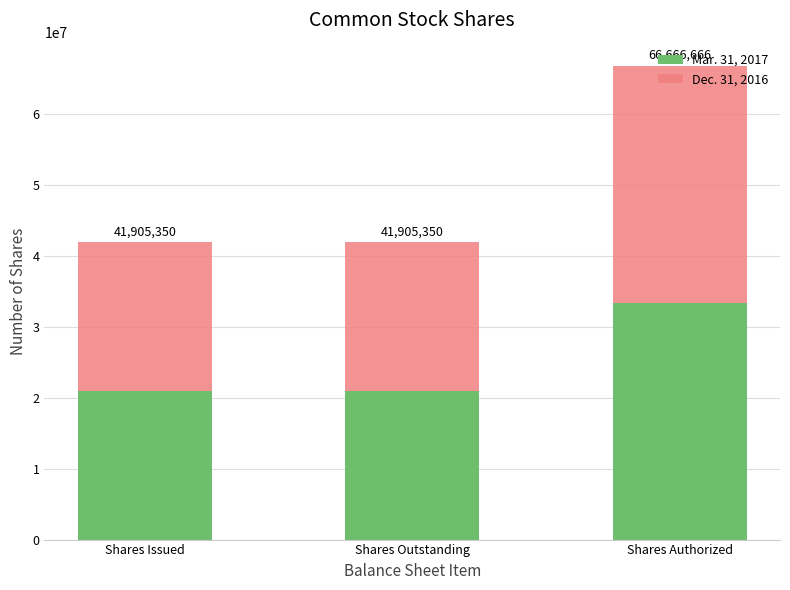

Is it true that Dec. 31, 2016 equals 20909301 at Shares Issued?

True